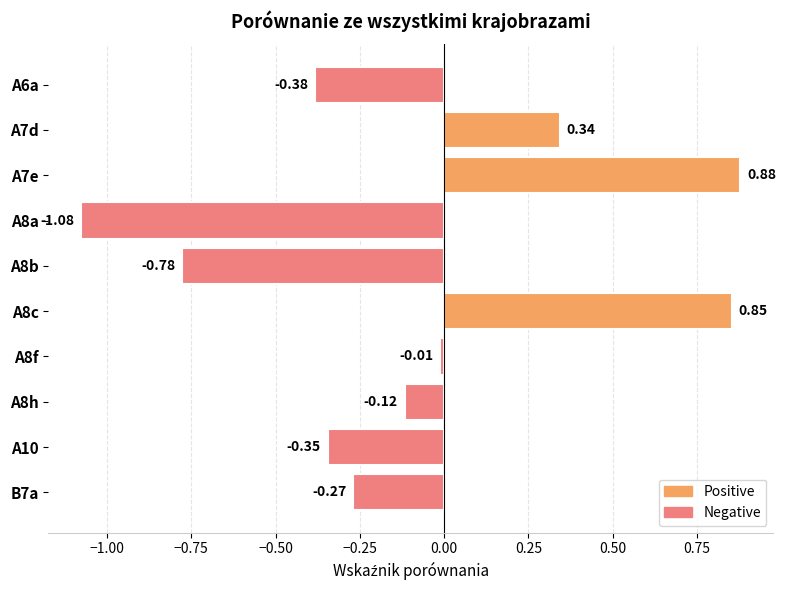

Rank the series at A8f from lowest to highest value.

Negative, Positive